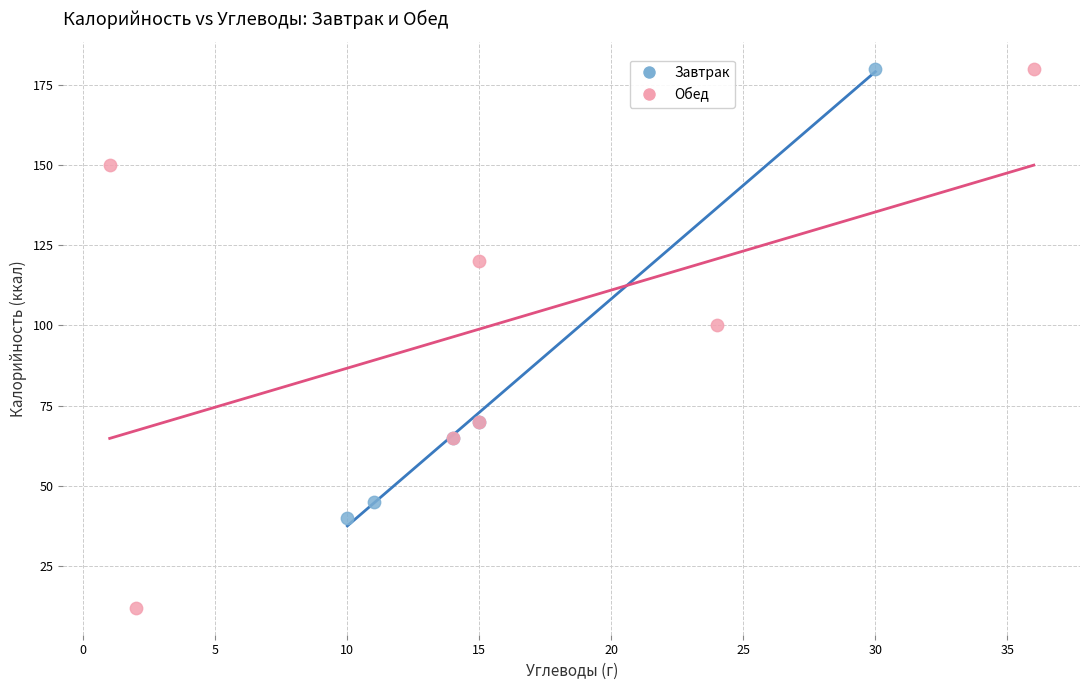

Which series contains the lowest Y value?

Обед